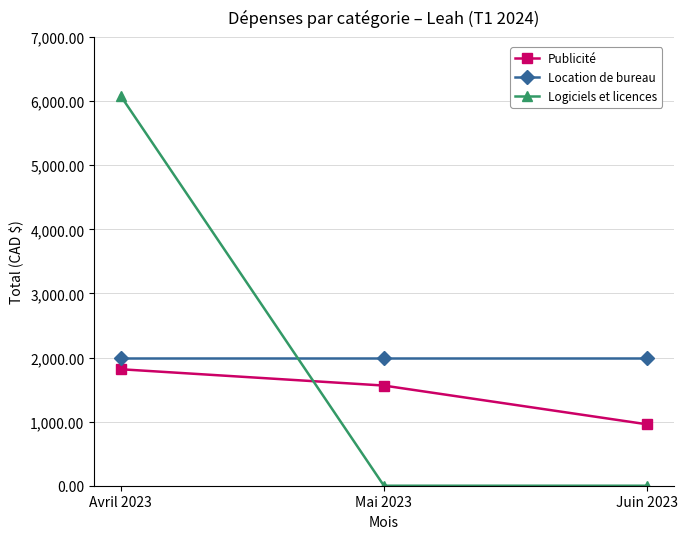

What are all the series names shown in the legend?

Publicité, Location de bureau, Logiciels et licences